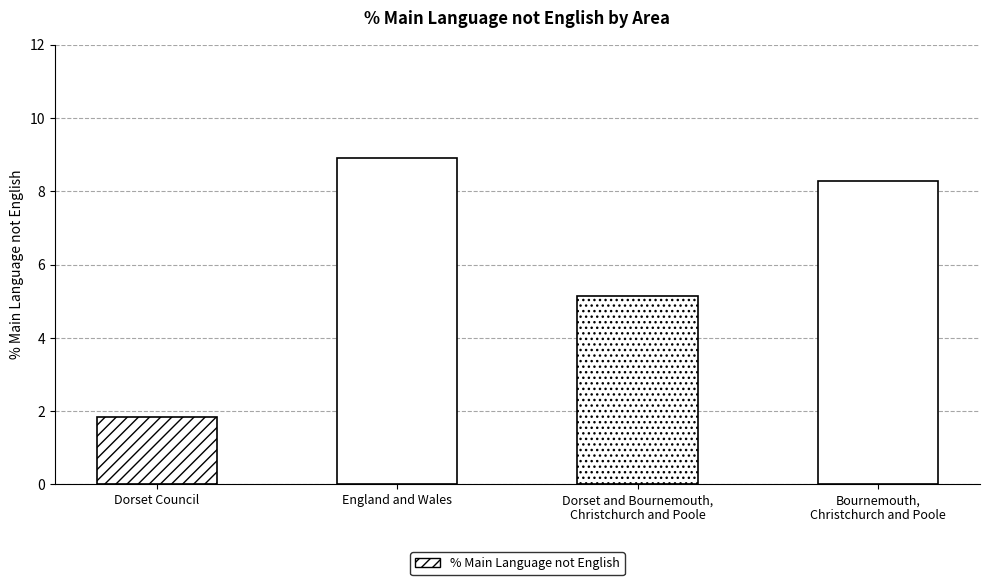

Where does the data first go above 8?

England and Wales